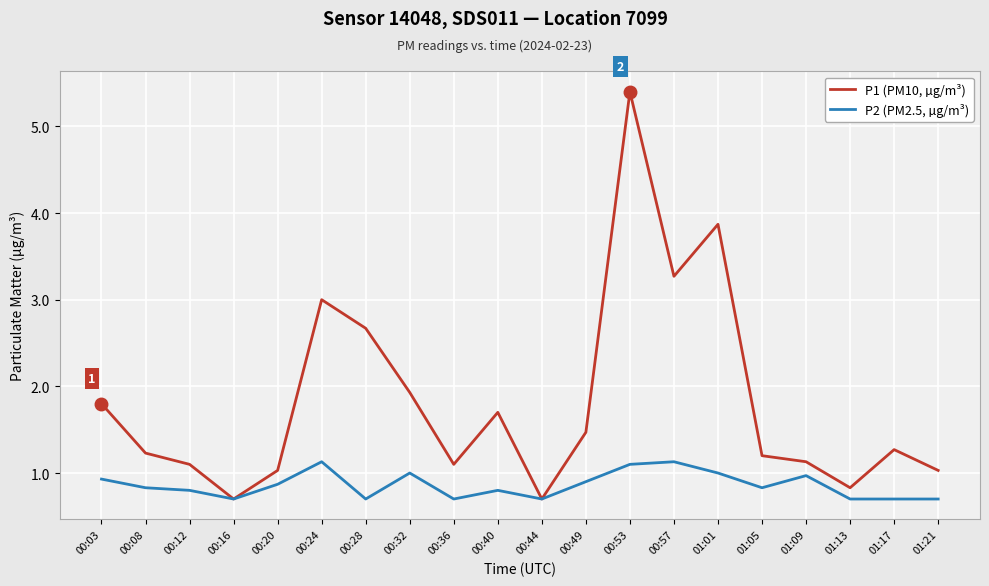

What is the sum of all P2 (PM2.5, µg/m³) values?

17.2